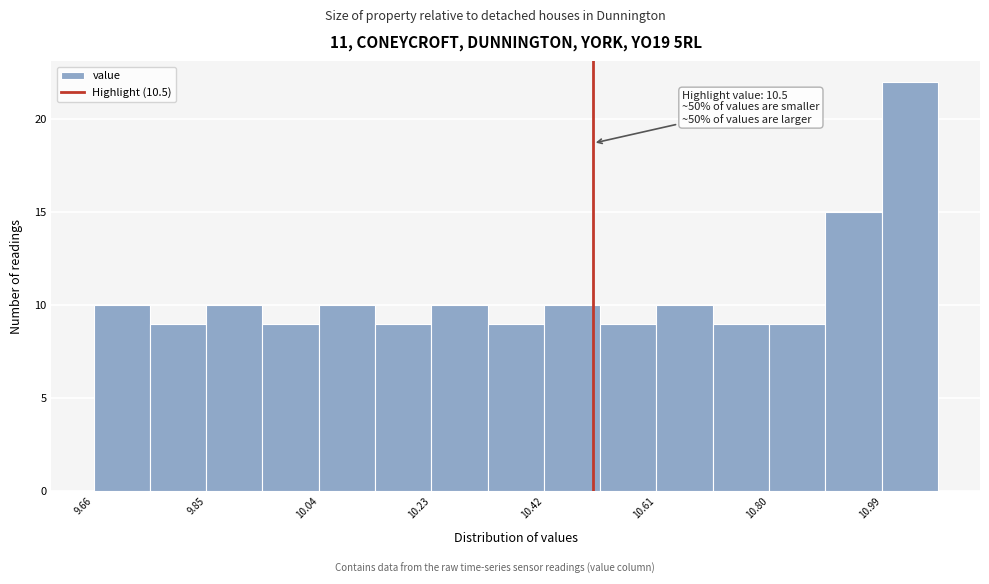

Which range on the x-axis has the tallest bar?

10.98 to 11.08